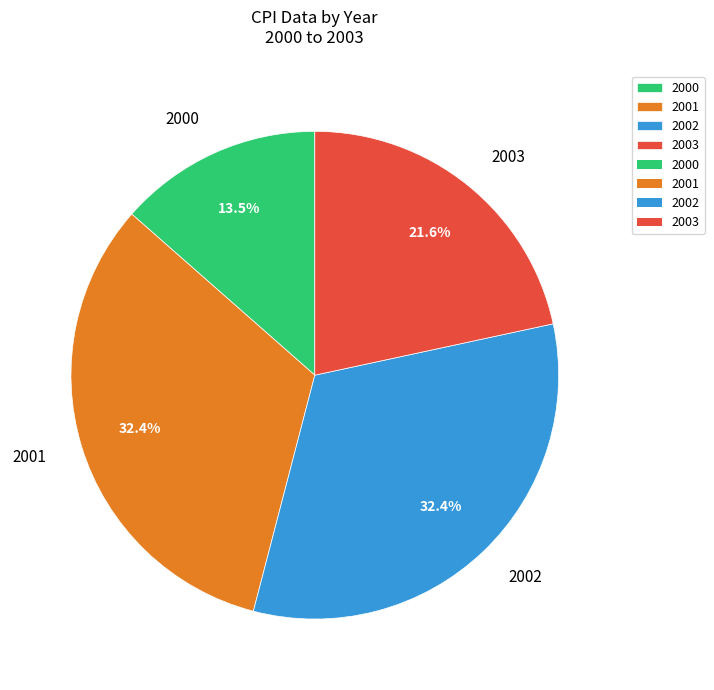

Approximately how many times larger is the value at 2001 compared to 2000?

2.4